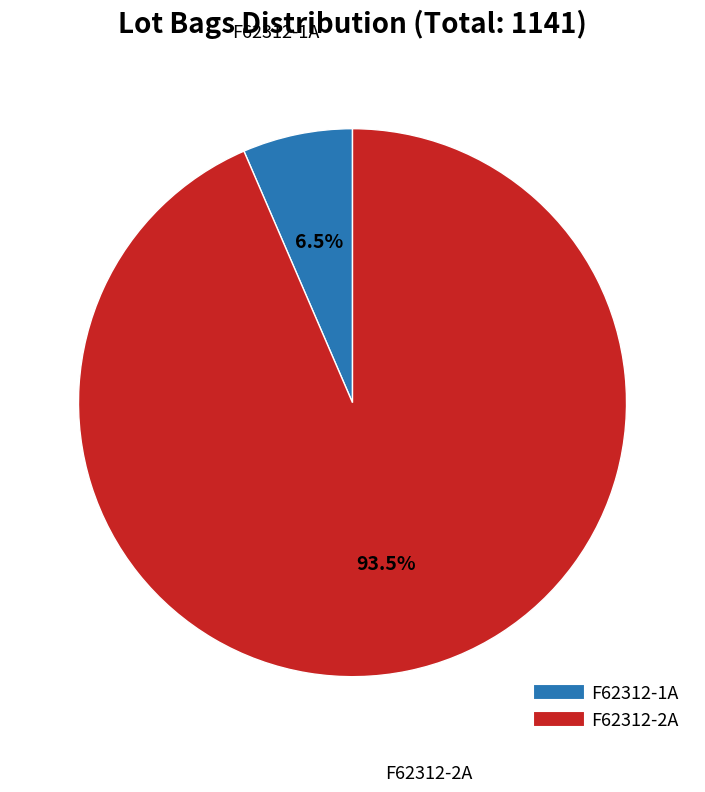

Rank the categories by value from highest to lowest.

F62312-2A, F62312-1A